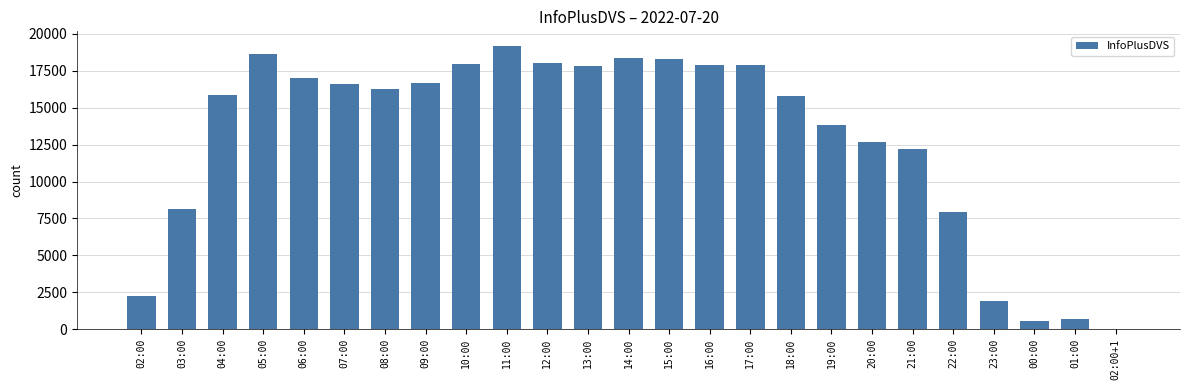

What is the sum of all values?

322544